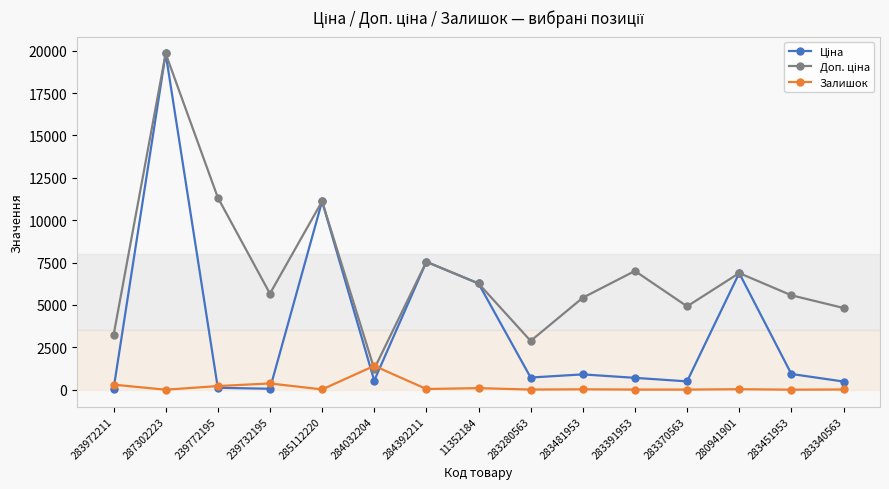

True or false: Залишок has a value of 1407.0 at 284032204.

True